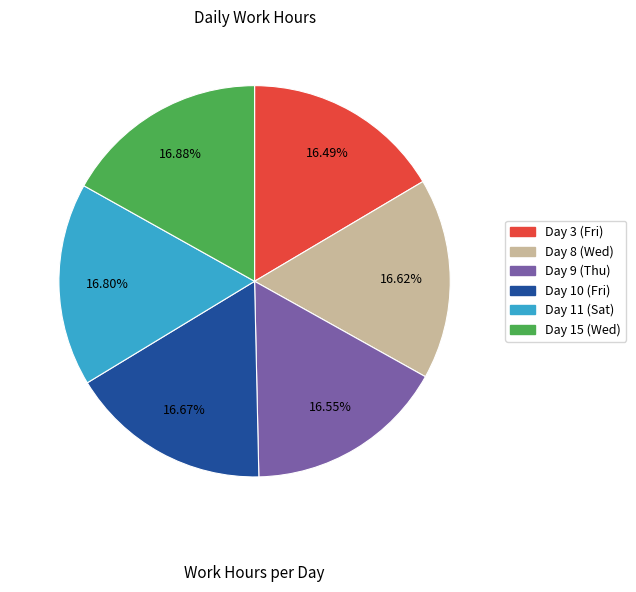

How many segments does this pie chart have?

6